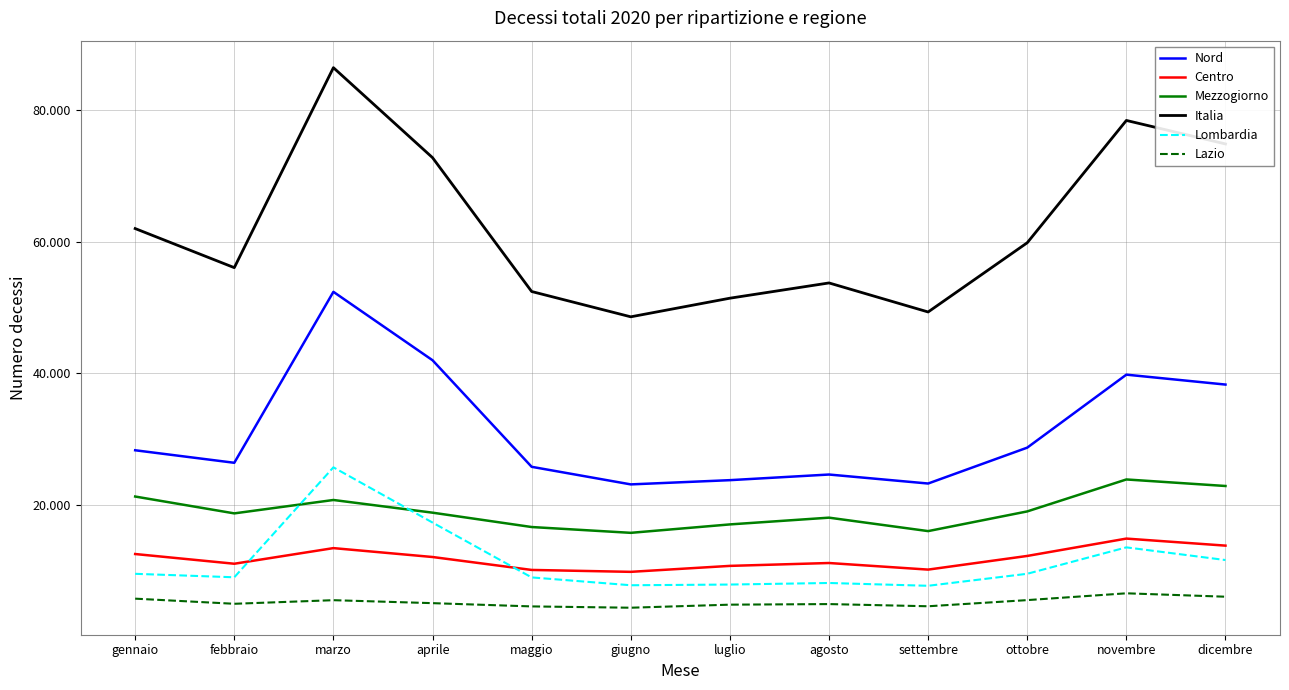

Does the chart have visible grid lines?

Yes